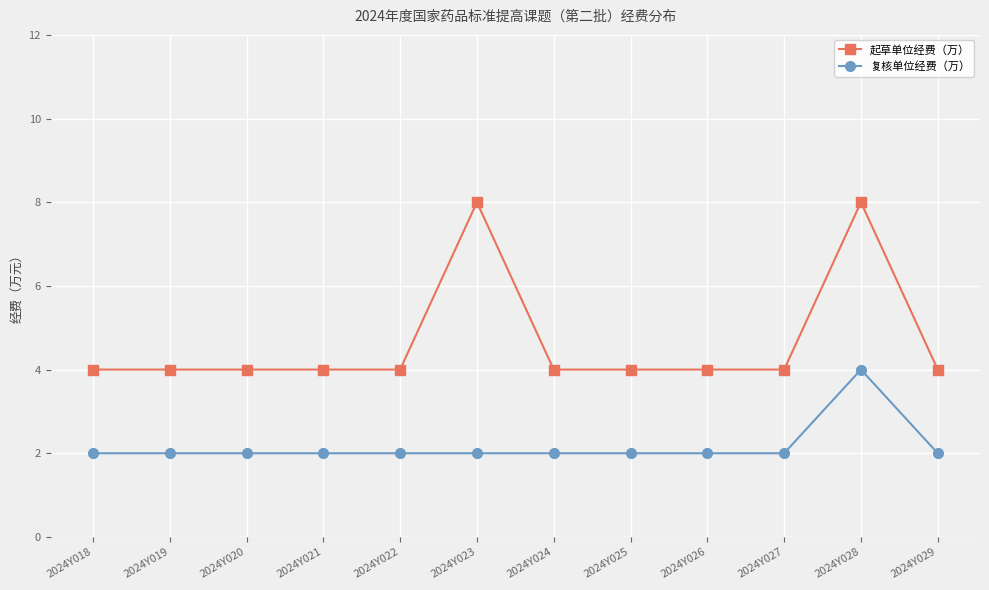

True or false: 起草单位经费（万） and 复核单位经费（万） intersect in this chart.

False